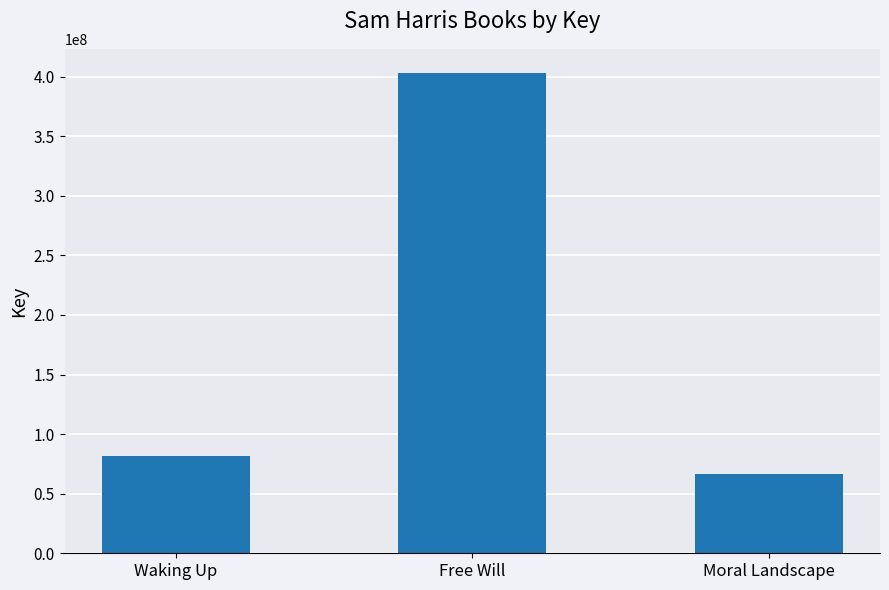

The chart shows a value of 403210370 at Free Will. True or false?

True